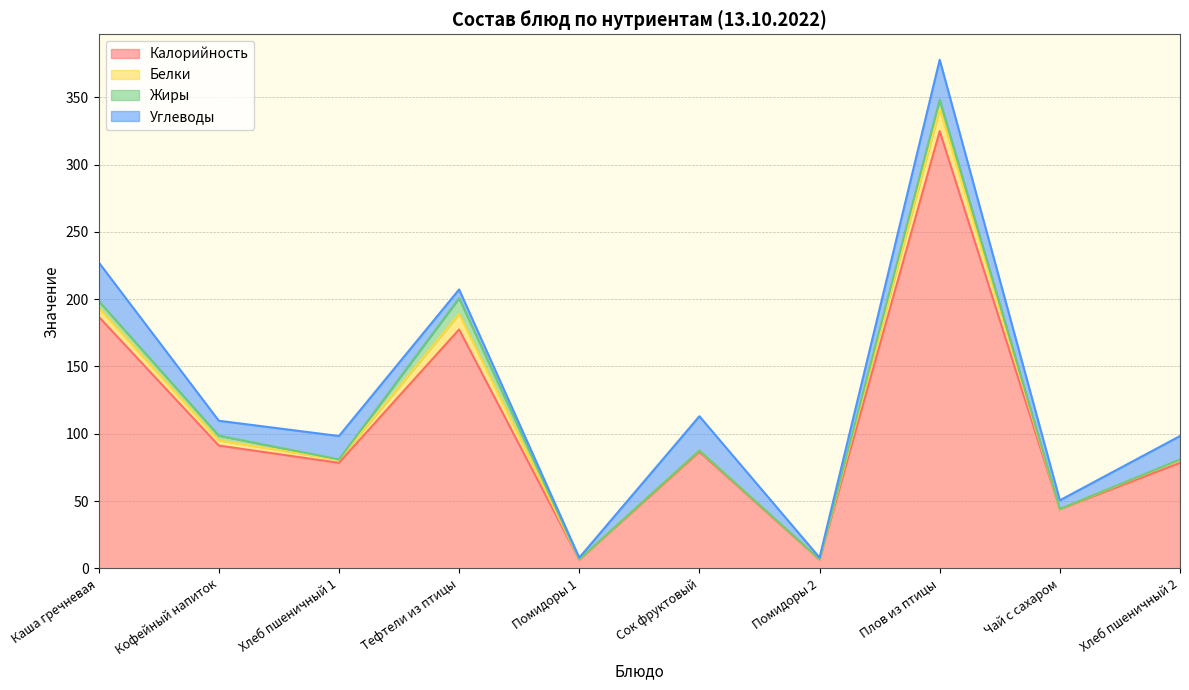

What are all the series names shown in the legend?

Калорийность, Белки, Жиры, Углеводы